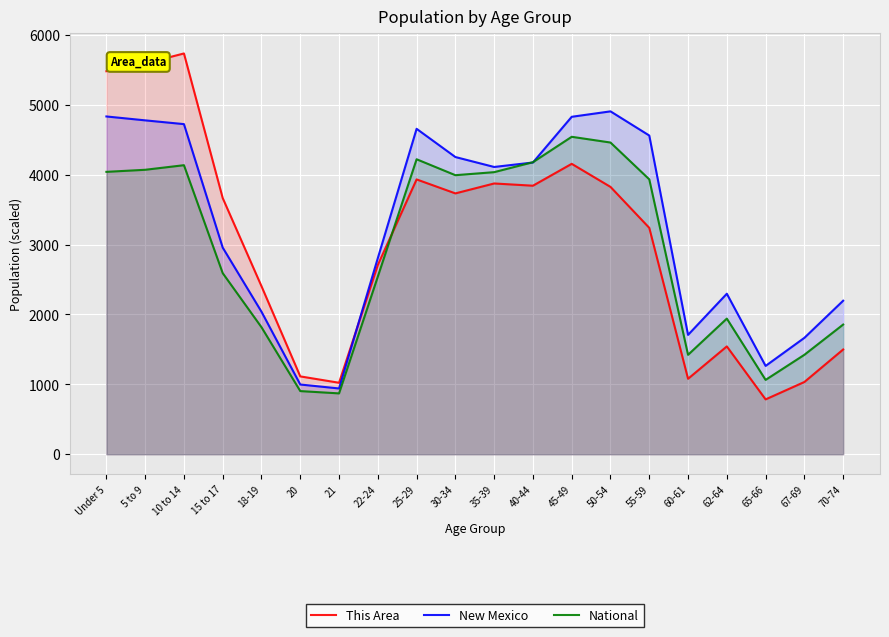

What is the sum of the This Area values at 35-39 and 22-24?

6582.0